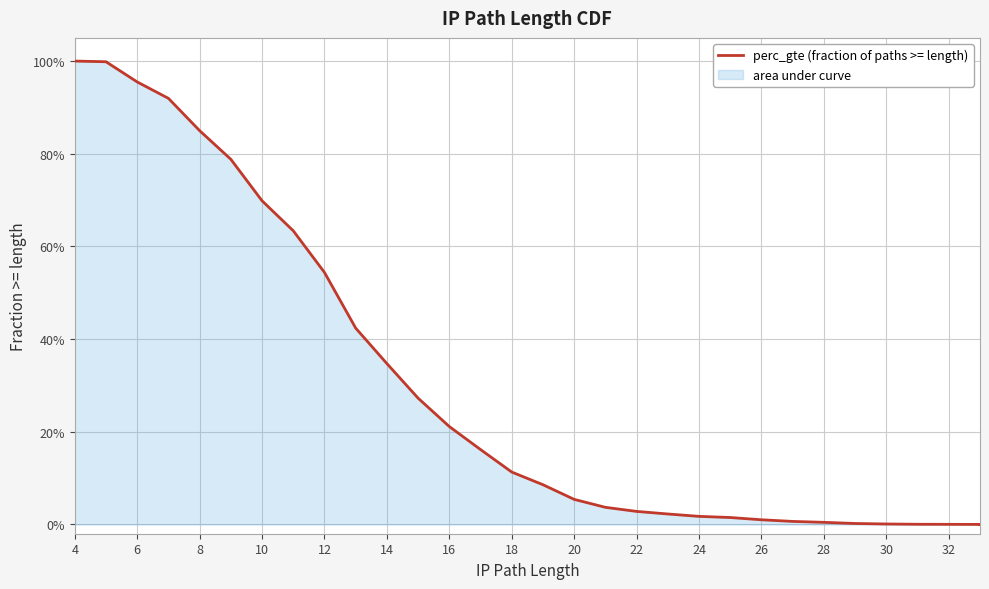

What is the difference between the second highest and second lowest values?

1.0